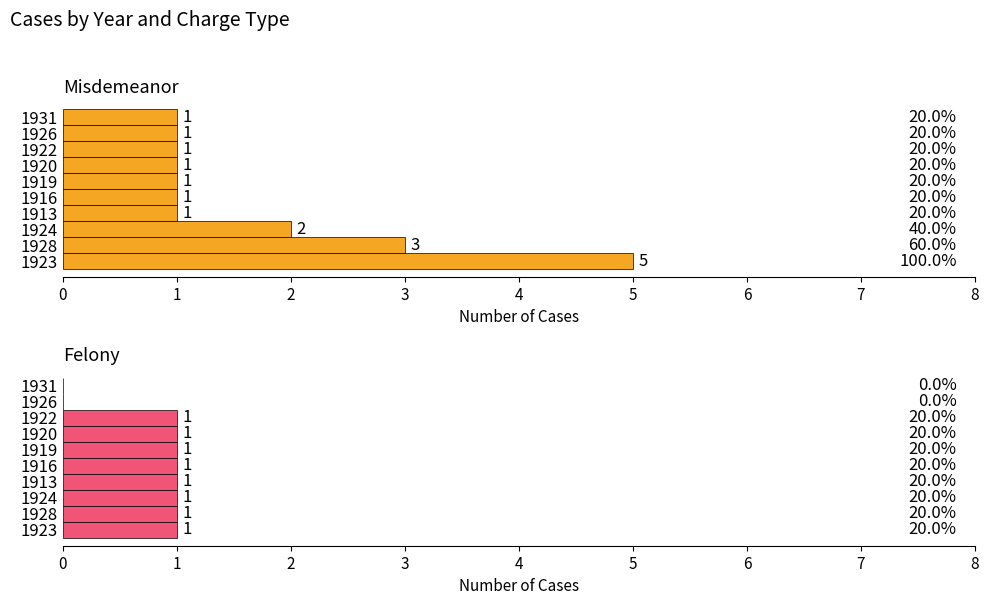

How many series are shown in this chart?

2